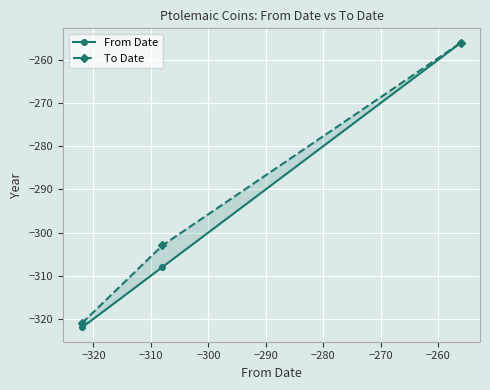

List the series in order of their peak value, highest first.

From Date, To Date